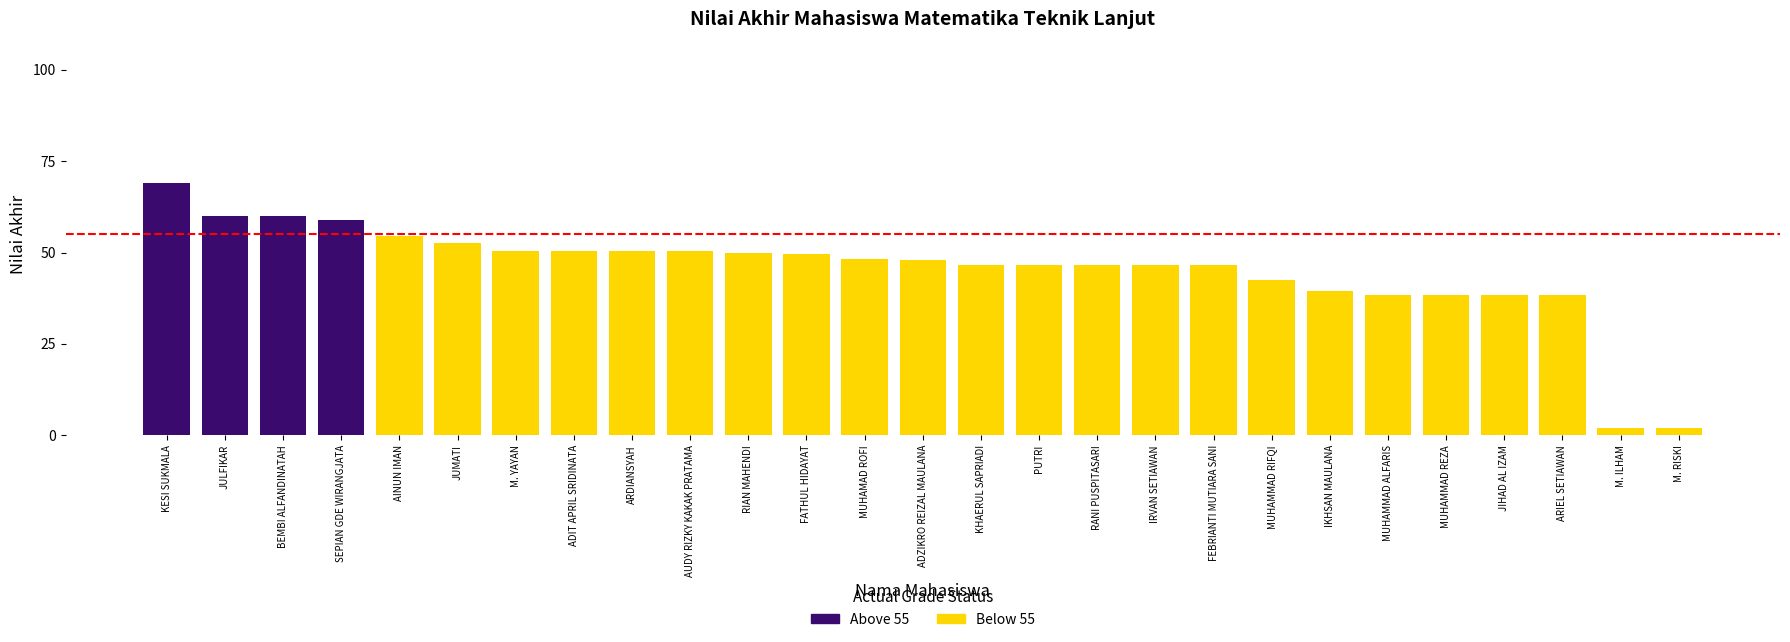

What is the sum of the values at JULFIKAR and BEMBI ALFANDINATAH?

120.0